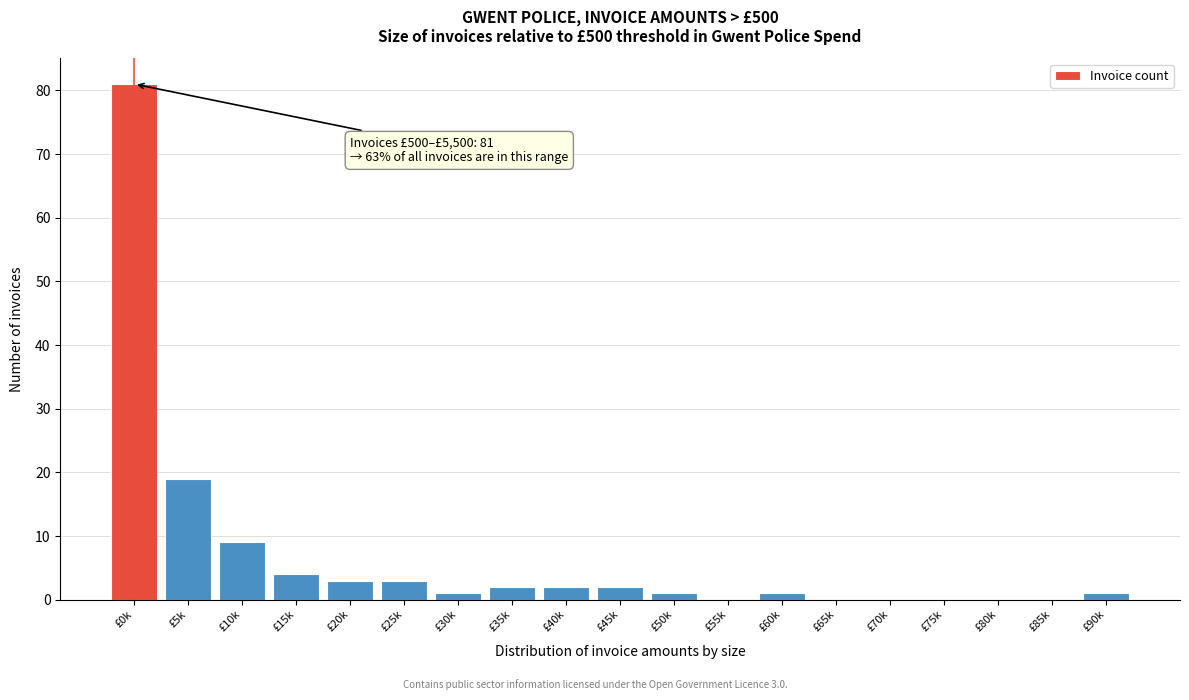

Reading left to right, extract all data points from this chart.

£0k=81	£5k=19	£10k=9	£15k=4	£20k=3	£25k=3	£30k=1	£35k=2	£40k=2	£45k=2	£50k=1	£55k=0	£60k=1	£65k=0	£70k=0	£75k=0	£80k=0	£85k=0	£90k=1